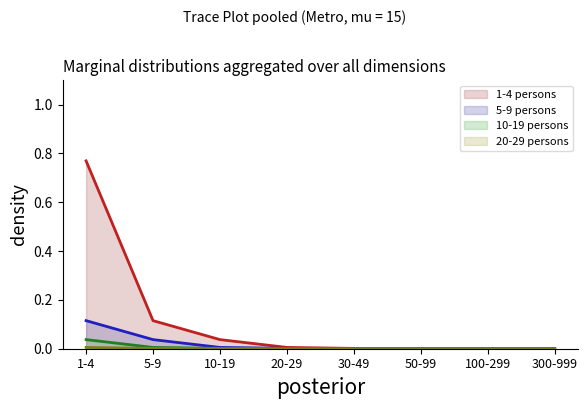

True or false: 1-4 persons and 5-9 persons cross at least once.

False